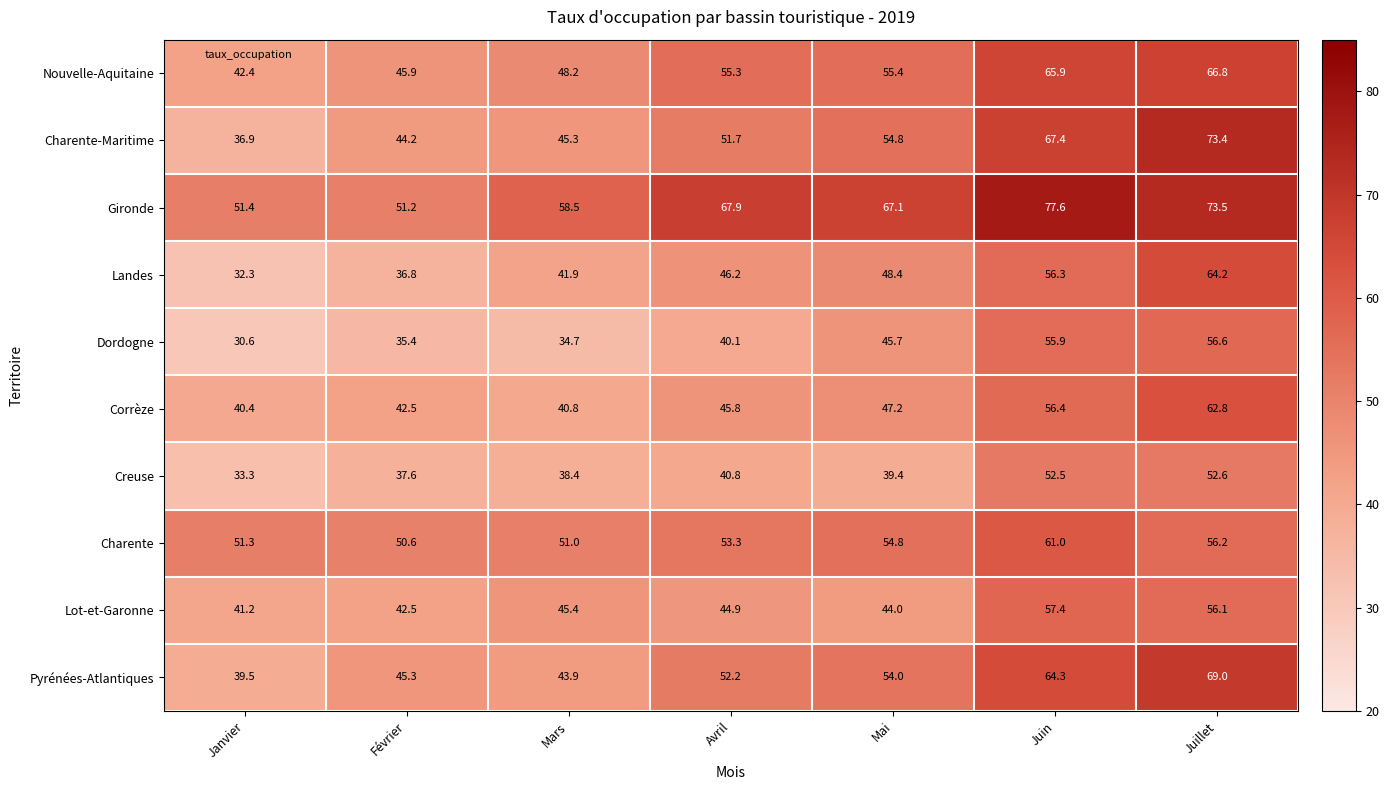

The value of Landes at Juillet is 92.1. True or false?

False